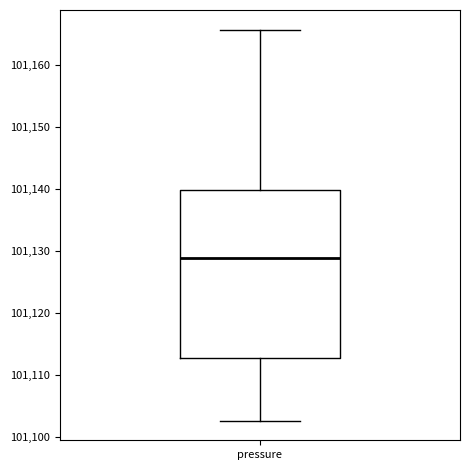

Transcribe this box plot: give where the median line is, the range the box spans, and where the two whiskers end, as read against the y-axis. The values are not printed on the chart, so give them approximately, as read against the axis.

median 101129, box 101113 to 101140, whiskers 101103 to 101166